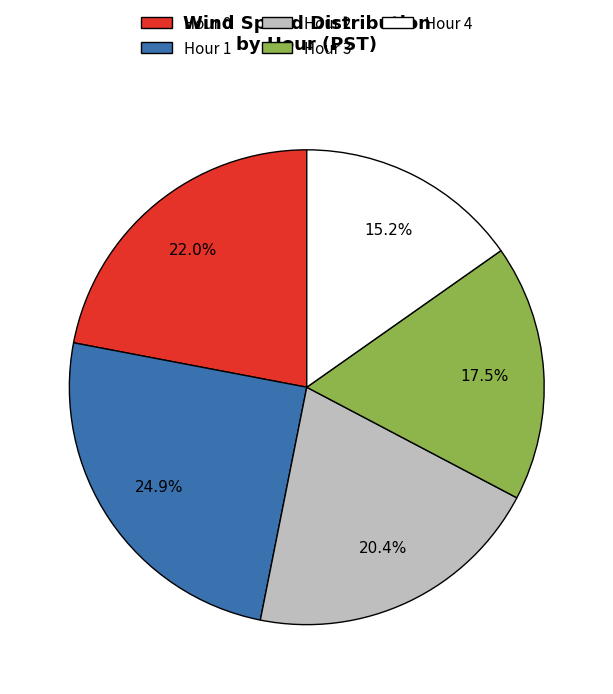

Is Hour 2 the majority of the pie?

No